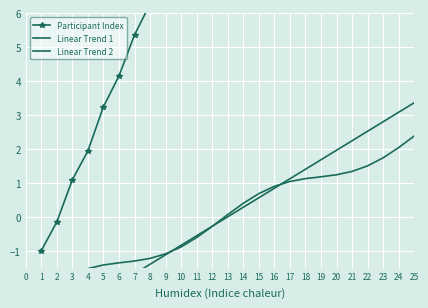

How many distinct data groups are displayed?

3